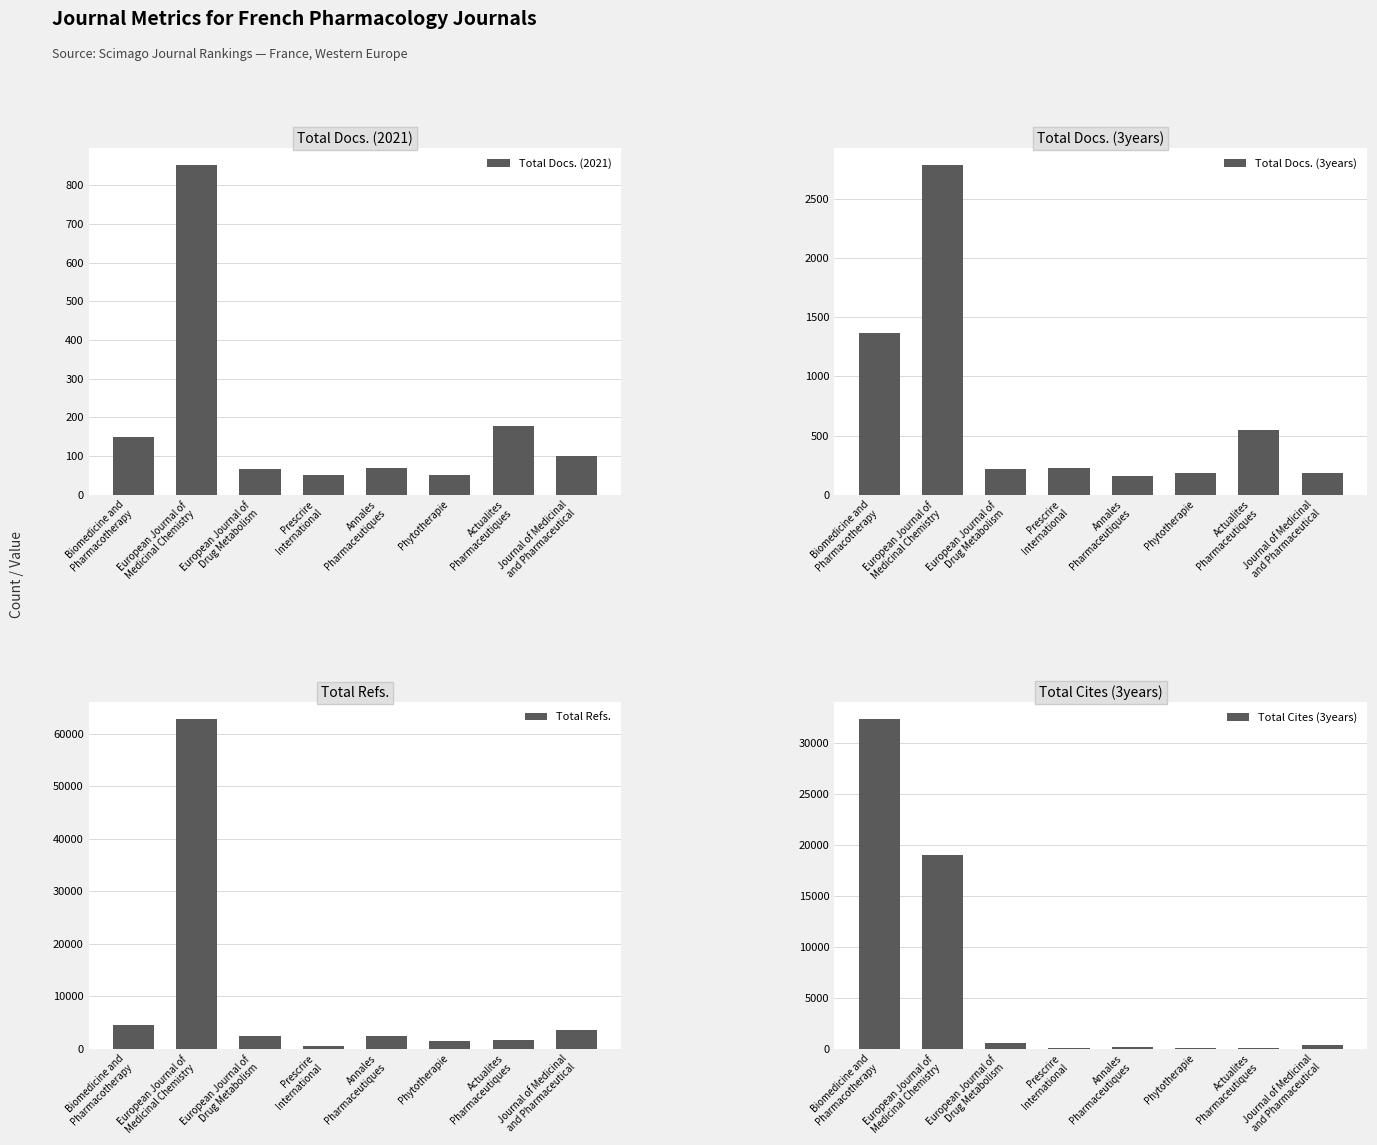

True or false: Total Docs. (2021) has a value of 51 at Prescrire
International.

True